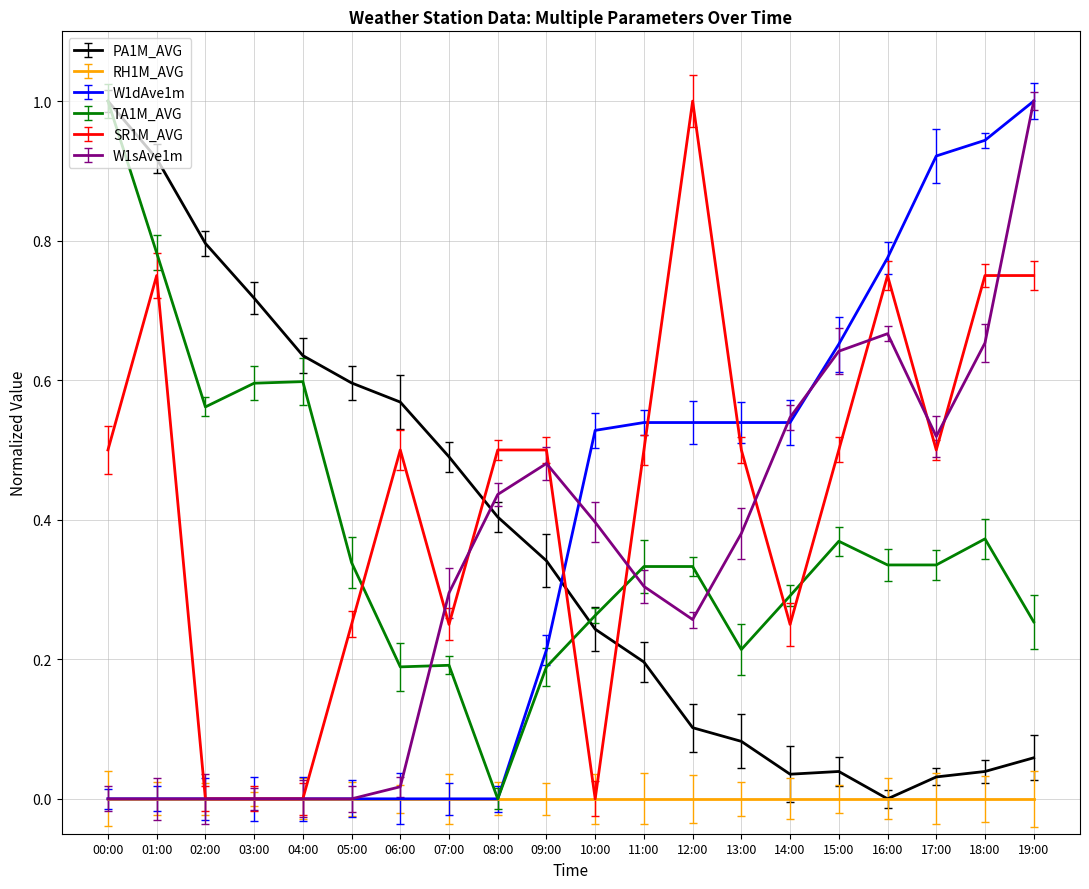

At which label does PA1M_AVG reach its peak?

00:00